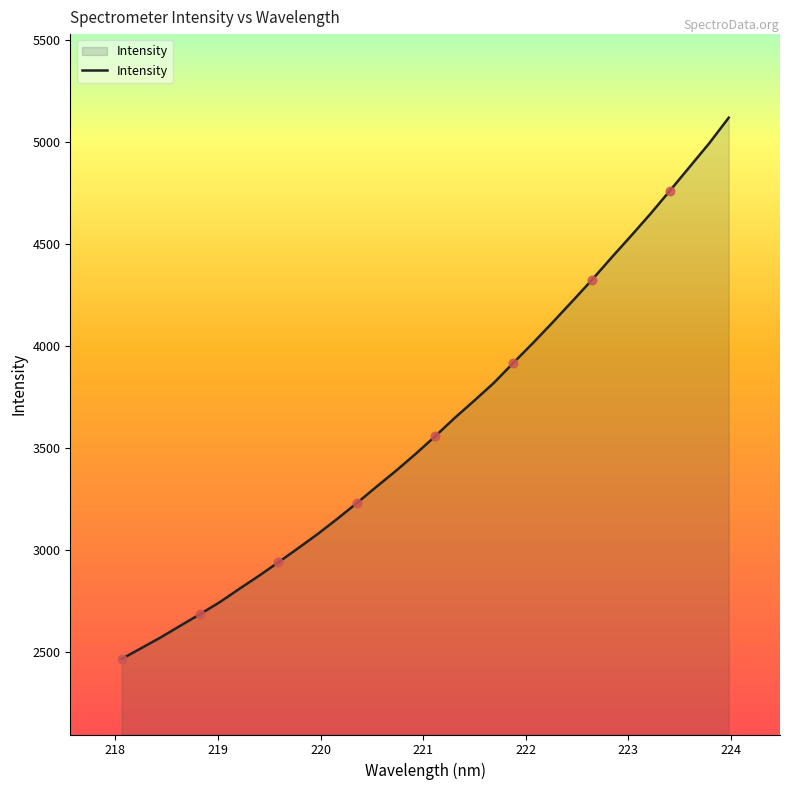

What is the difference between the maximum and minimum values?

2651.9